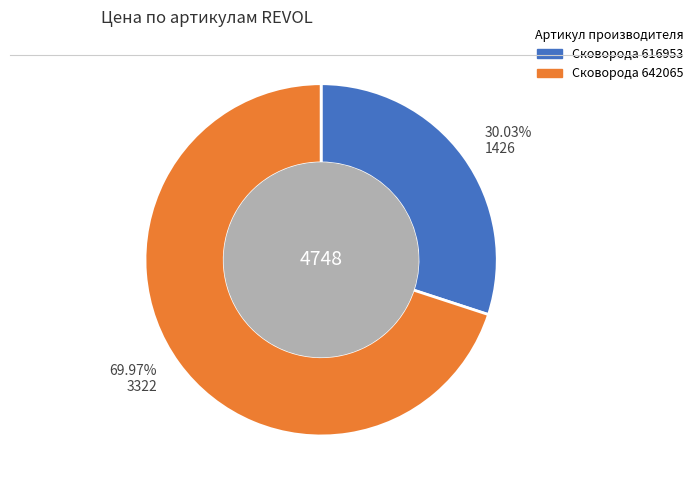

Is there any slice that represents more than half of the pie?

Yes